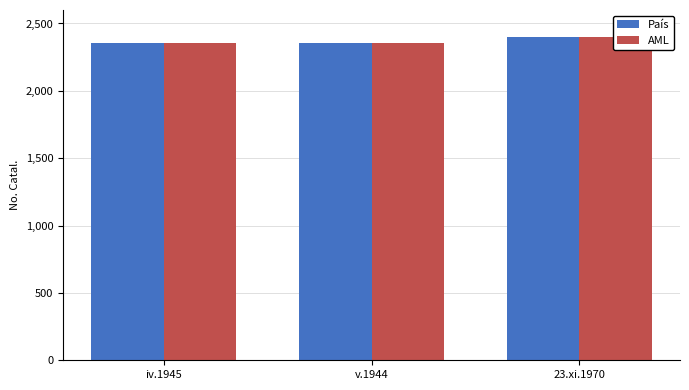

Reading left to right, transcribe all the data shown in this chart.

País: iv.1945=2352	v.1944=2352	23.xi.1970=2401
AML: iv.1945=2352	v.1944=2352	23.xi.1970=2401